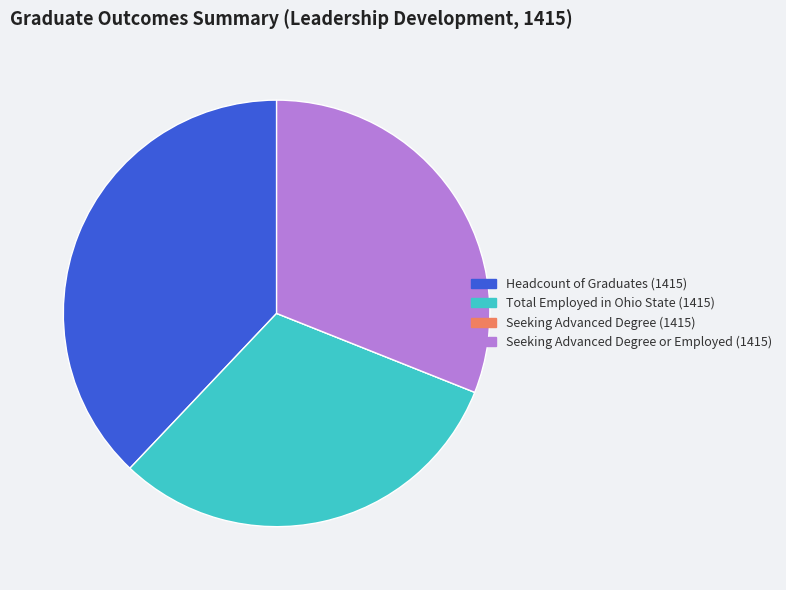

What is the ratio of the value at Total Employed in Ohio State (1415) to the value at Seeking Advanced Degree or Employed (1415)?

1.0